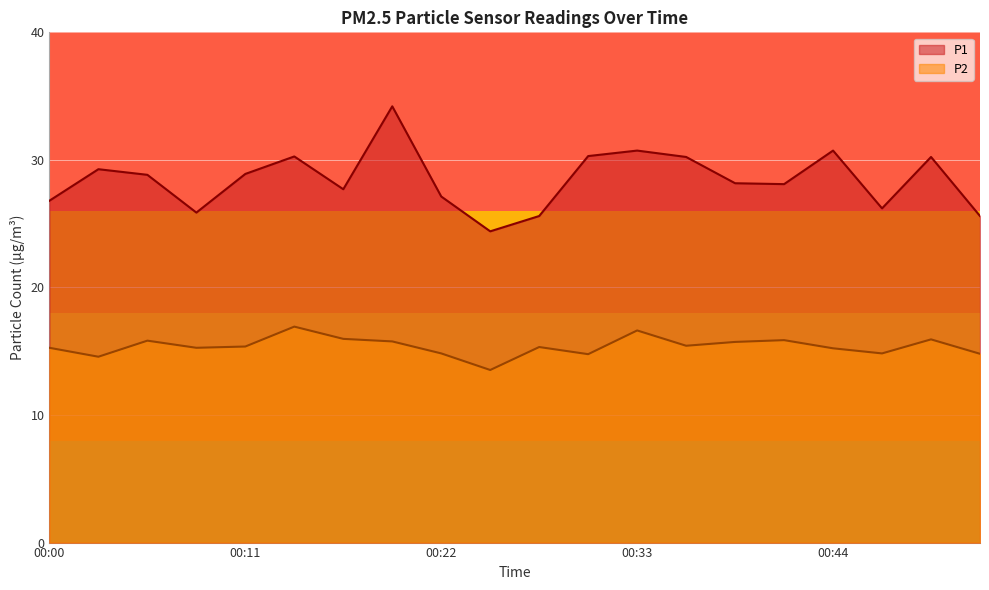

How many categories are shown in the chart?

20